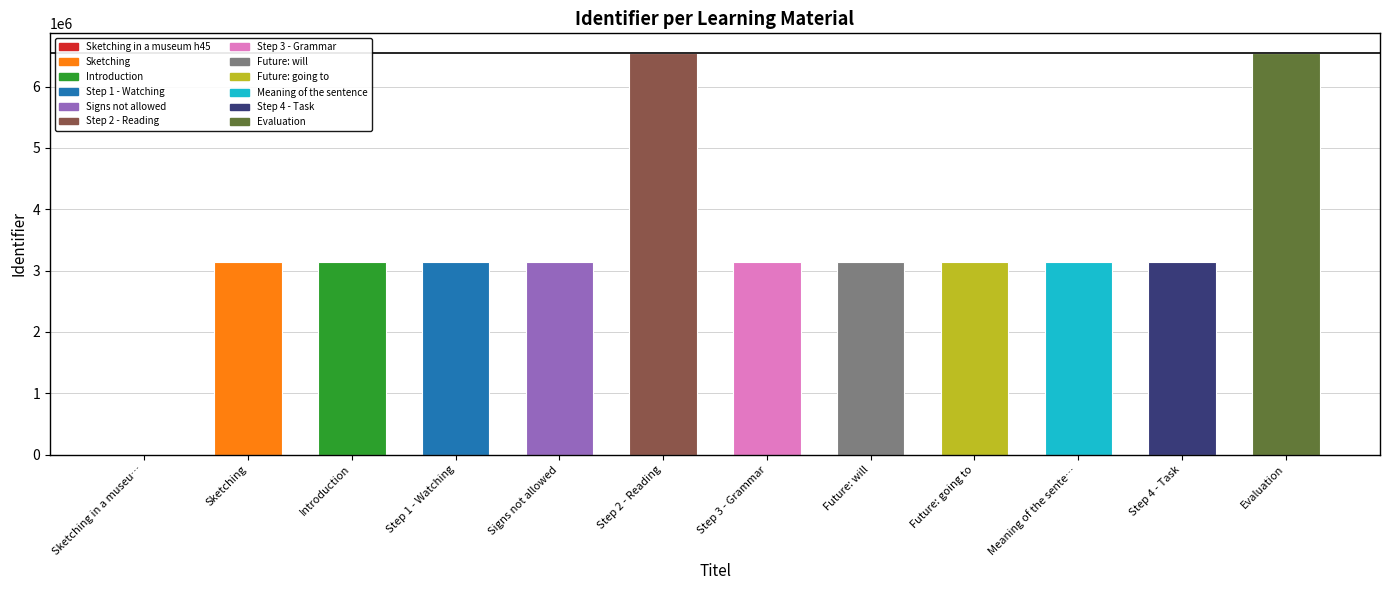

Where does the data first go above 3132741?

Step 2 - Reading